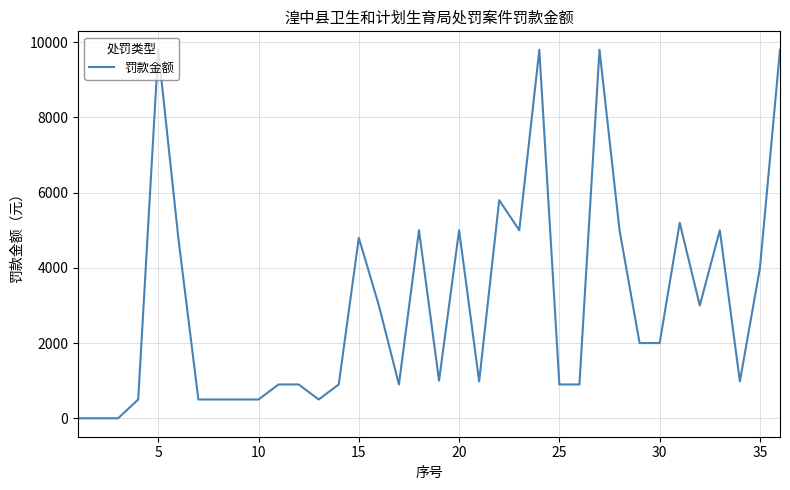

How many lines are shown in the chart?

1